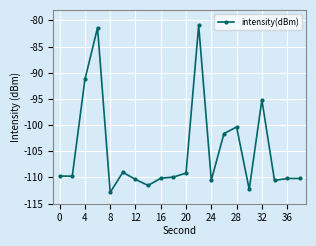

What is the smallest value displayed?

-112.9